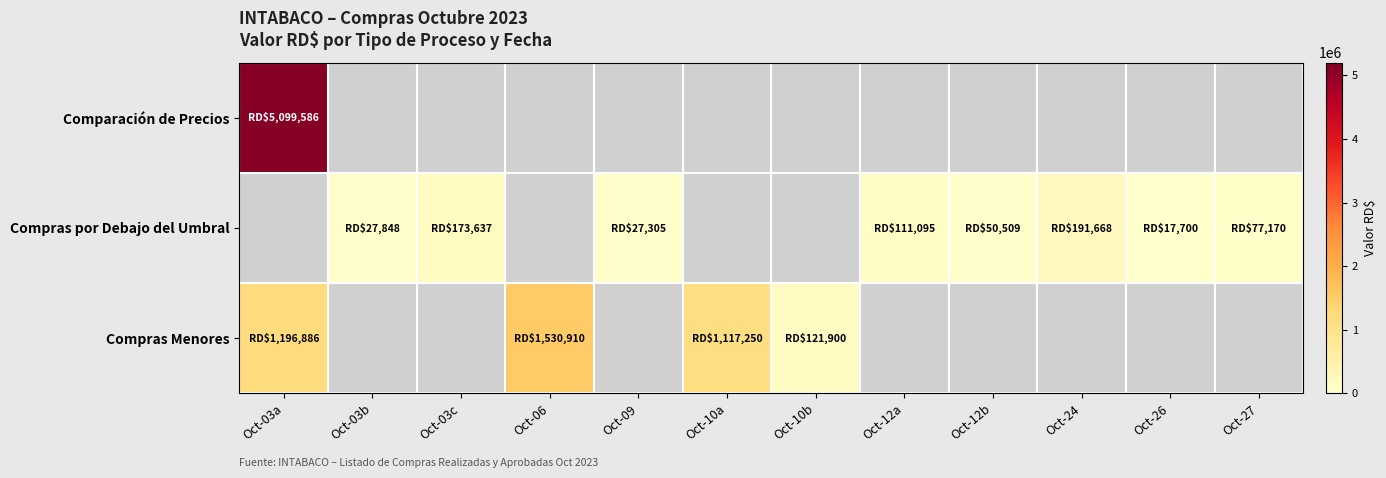

Which has a higher value, Oct-12a or Oct-06?

Oct-06